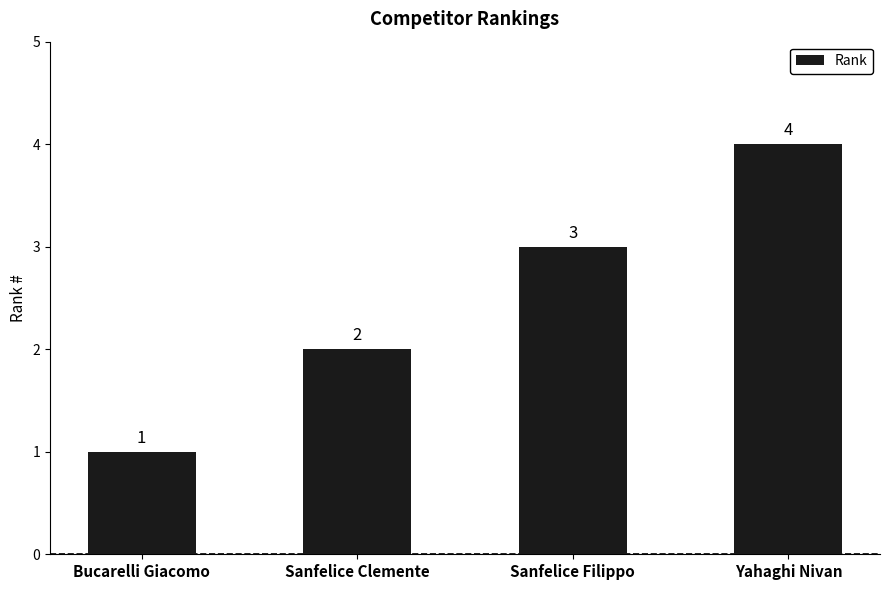

How many values are between 2 and 4?

3